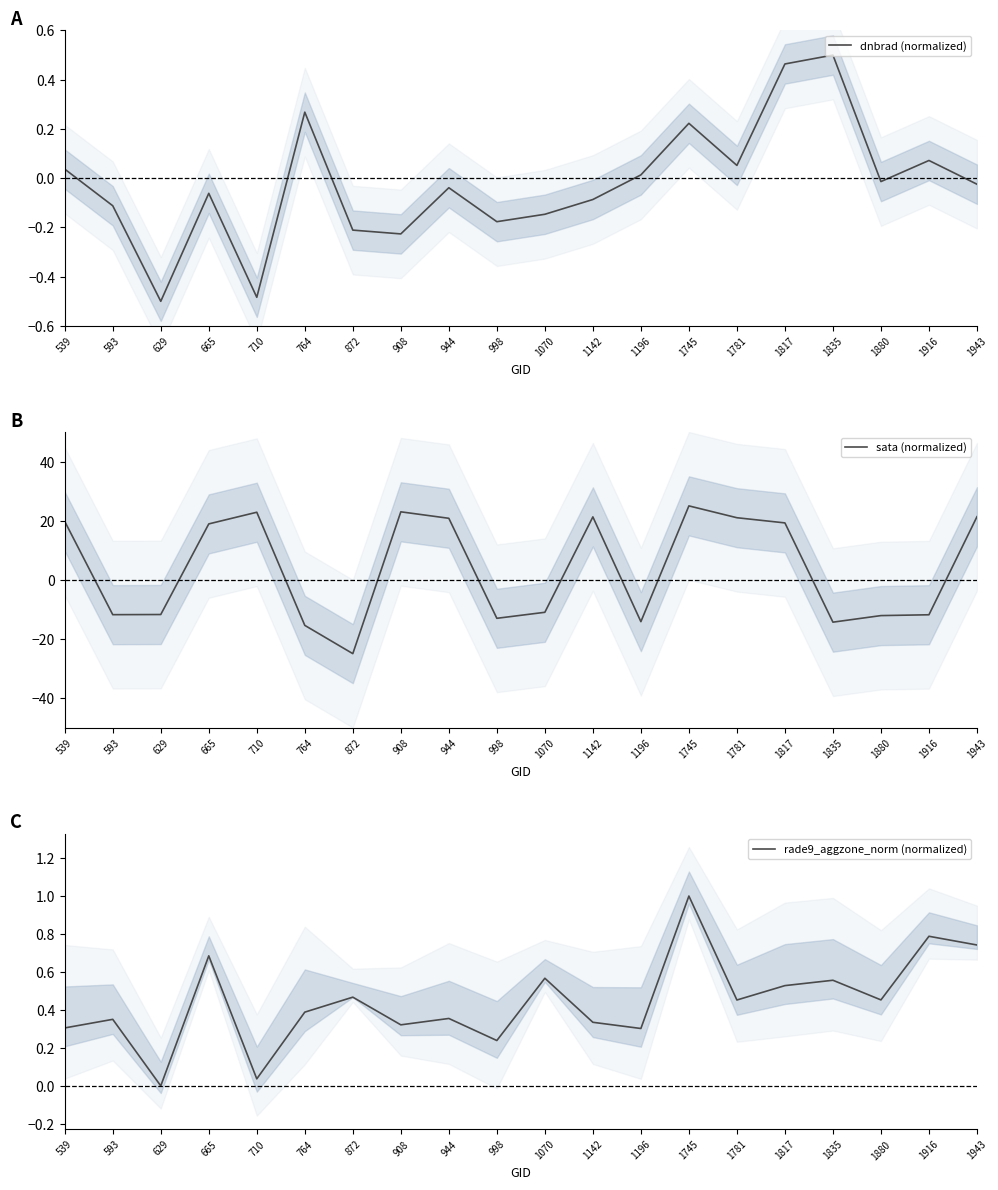

At which label does sata (normalized) reach its minimum?

872